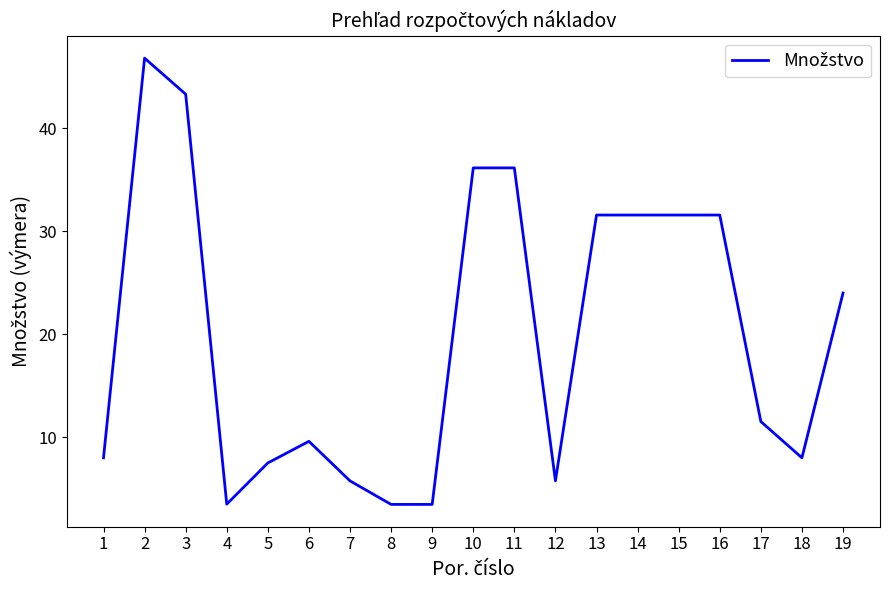

The chart shows a value of 5.4 at 9. True or false?

False